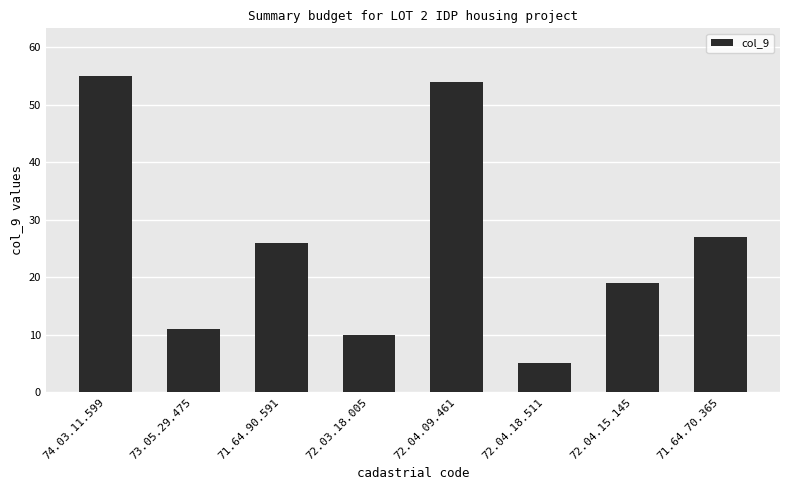

True or false: the data shows 30 at 74.03.11.599.

False